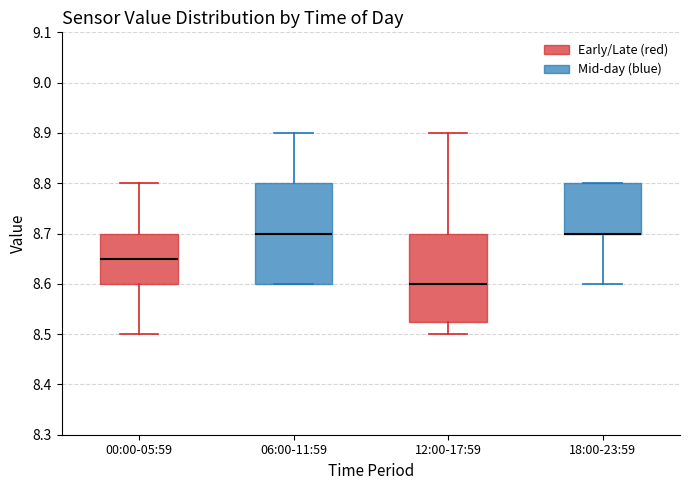

Where does the upper whisker of the box for 00:00-05:59 end on the y-axis? The values are not printed on the chart, so give them approximately, as read against the axis.

8.80